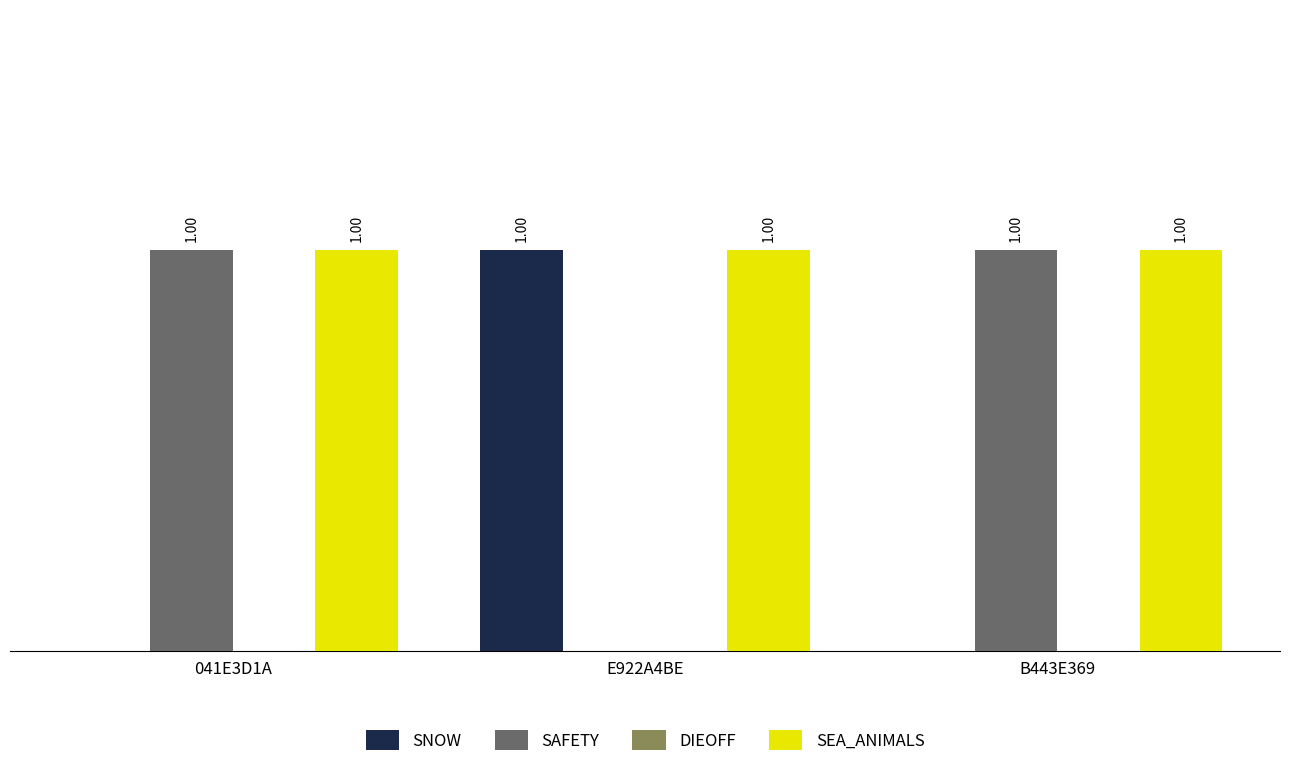

Which series has the largest total across all categories?

SEA_ANIMALS